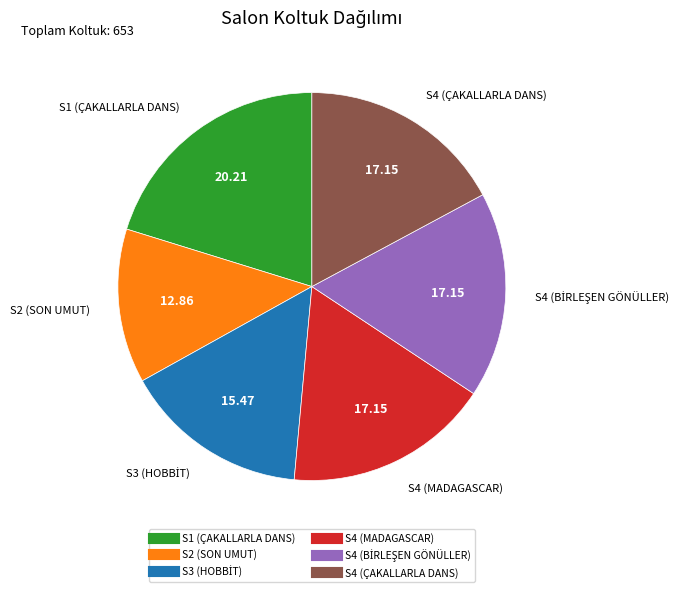

Which category has the smallest portion of the pie?

S2 (SON UMUT)